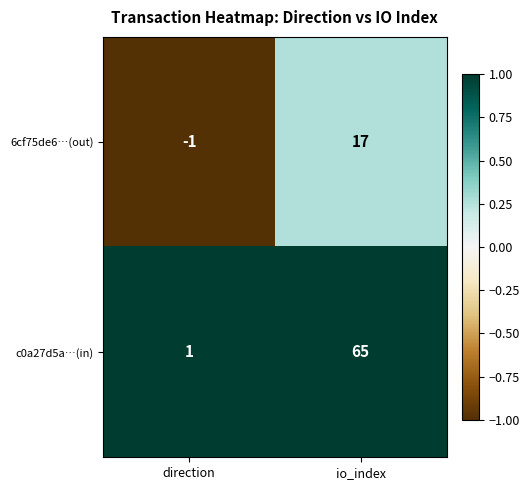

Is it true that c0a27d5a…(in) equals 85 at io_index?

False